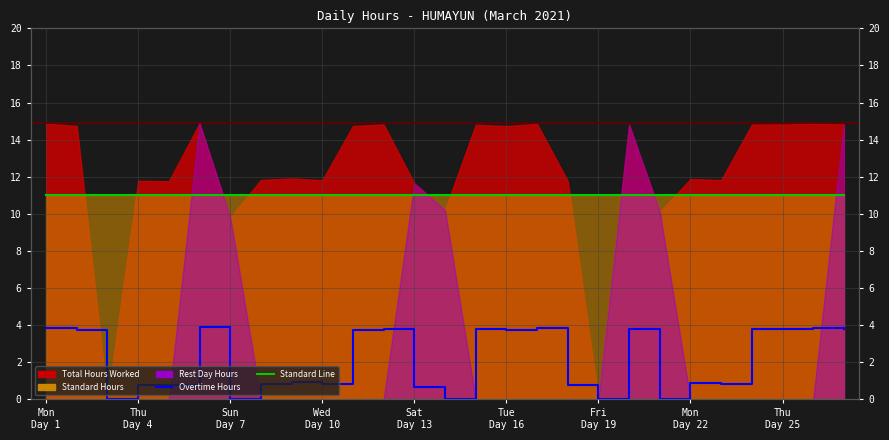

Is the value of Standard Hours Line at 22 greater than the value of Overtime Hours at Fri
Day 19?

Yes